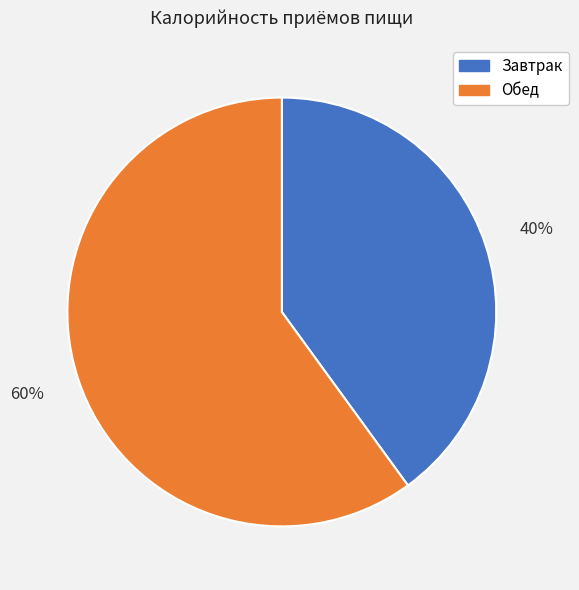

Combined, do Обед and Завтрак account for over 50%?

Yes